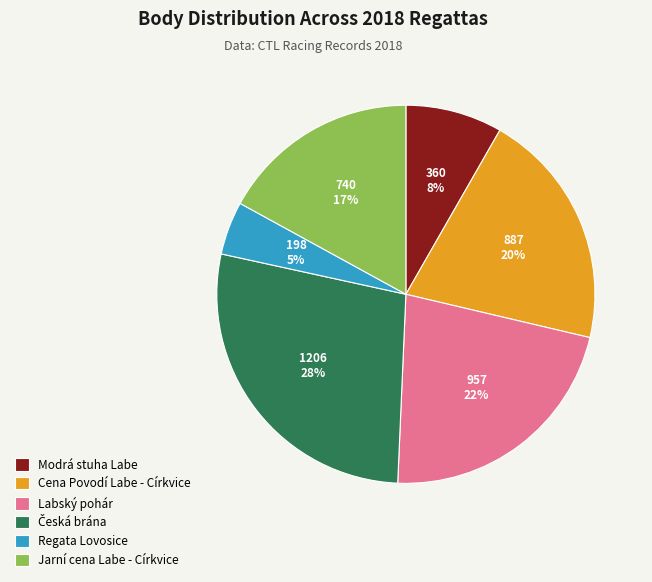

The Modrá stuha Labe slice represents 8% of the pie. True or false?

True